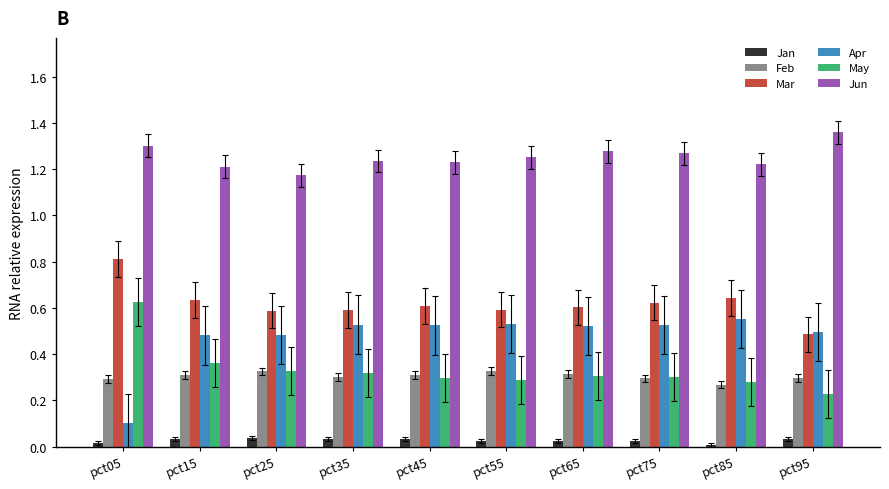

At how many categories does at least one series exceed 0?

10